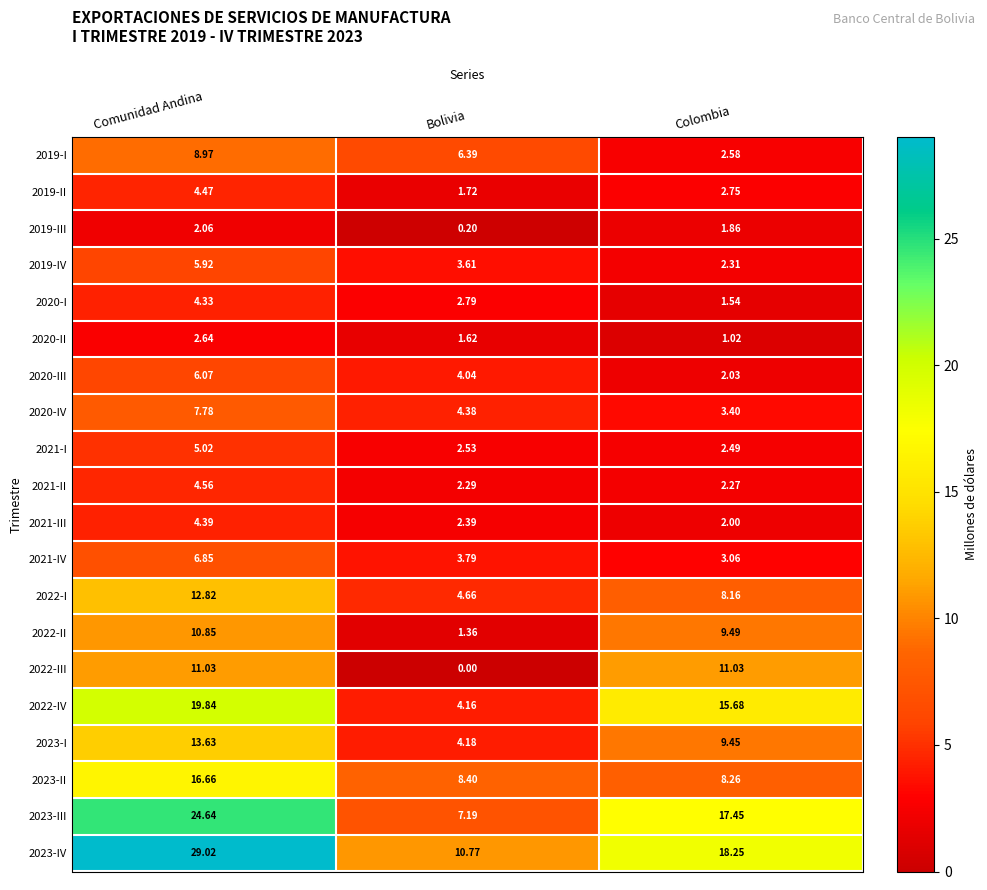

Is the value of 2023-I at Colombia greater than the value of 2022-II at Comunidad Andina?

No